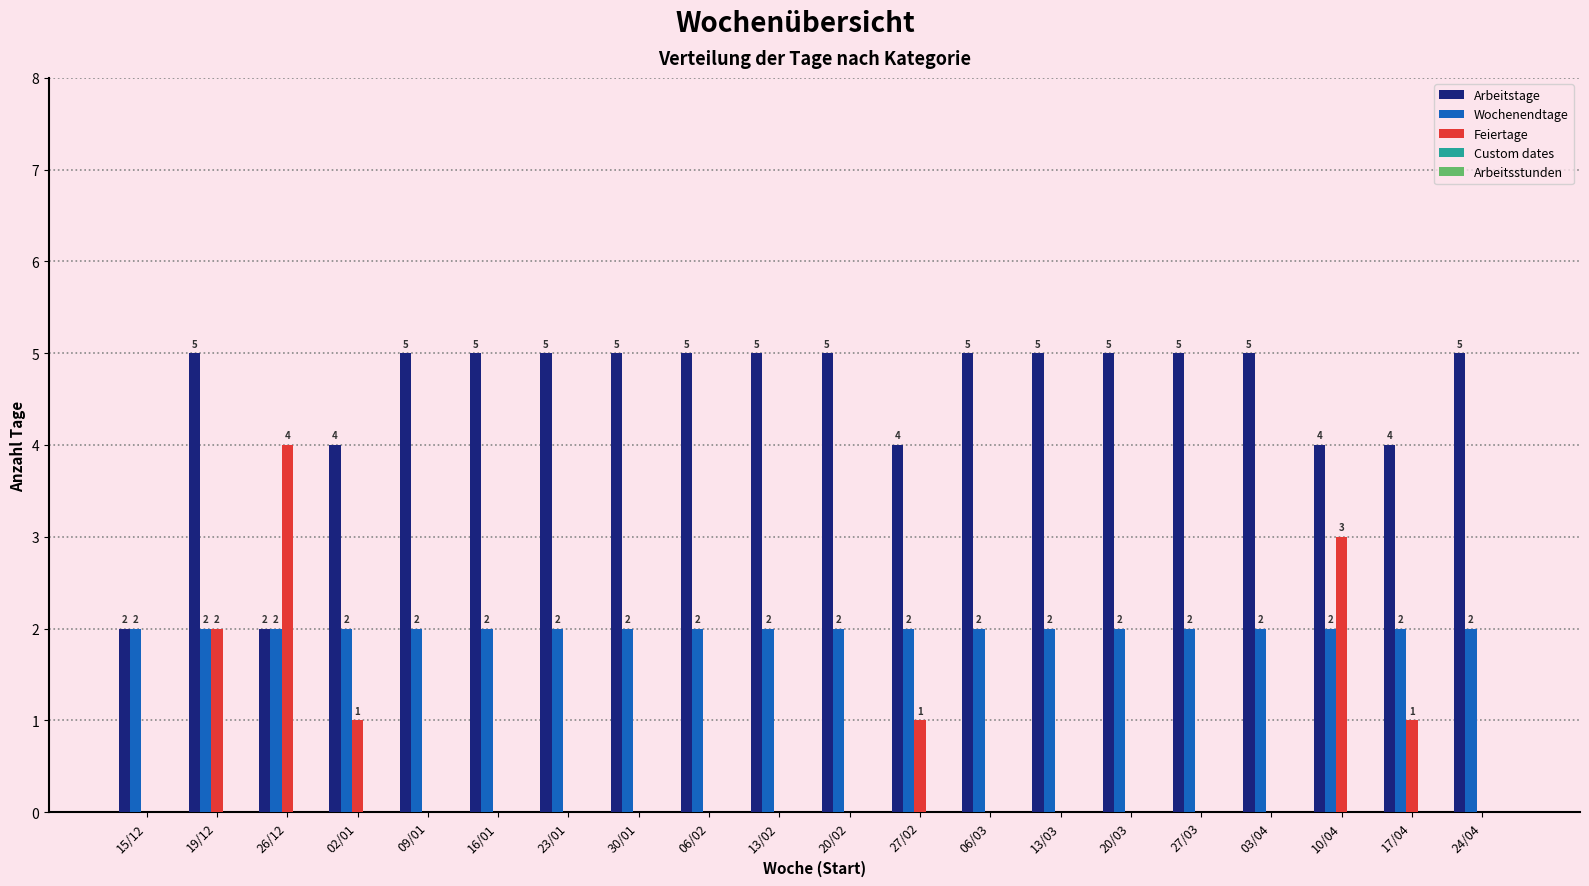

Count the number of categories in the chart.

20